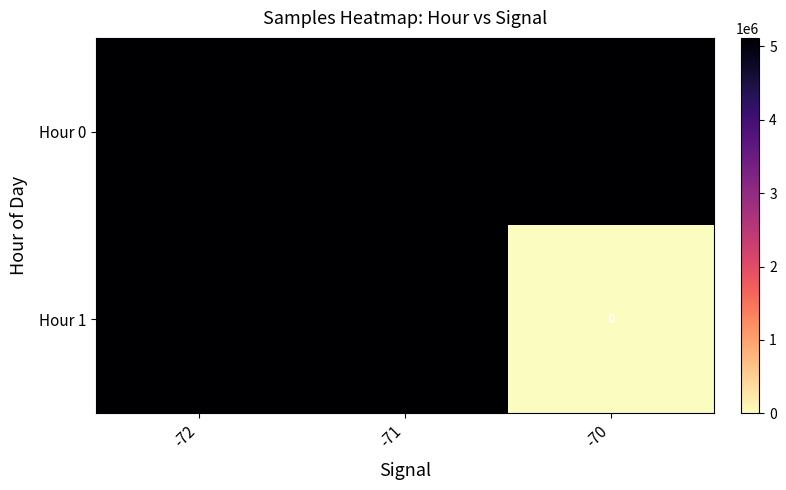

True or false: Hour 1 has a value of 5116034 at -72.

True